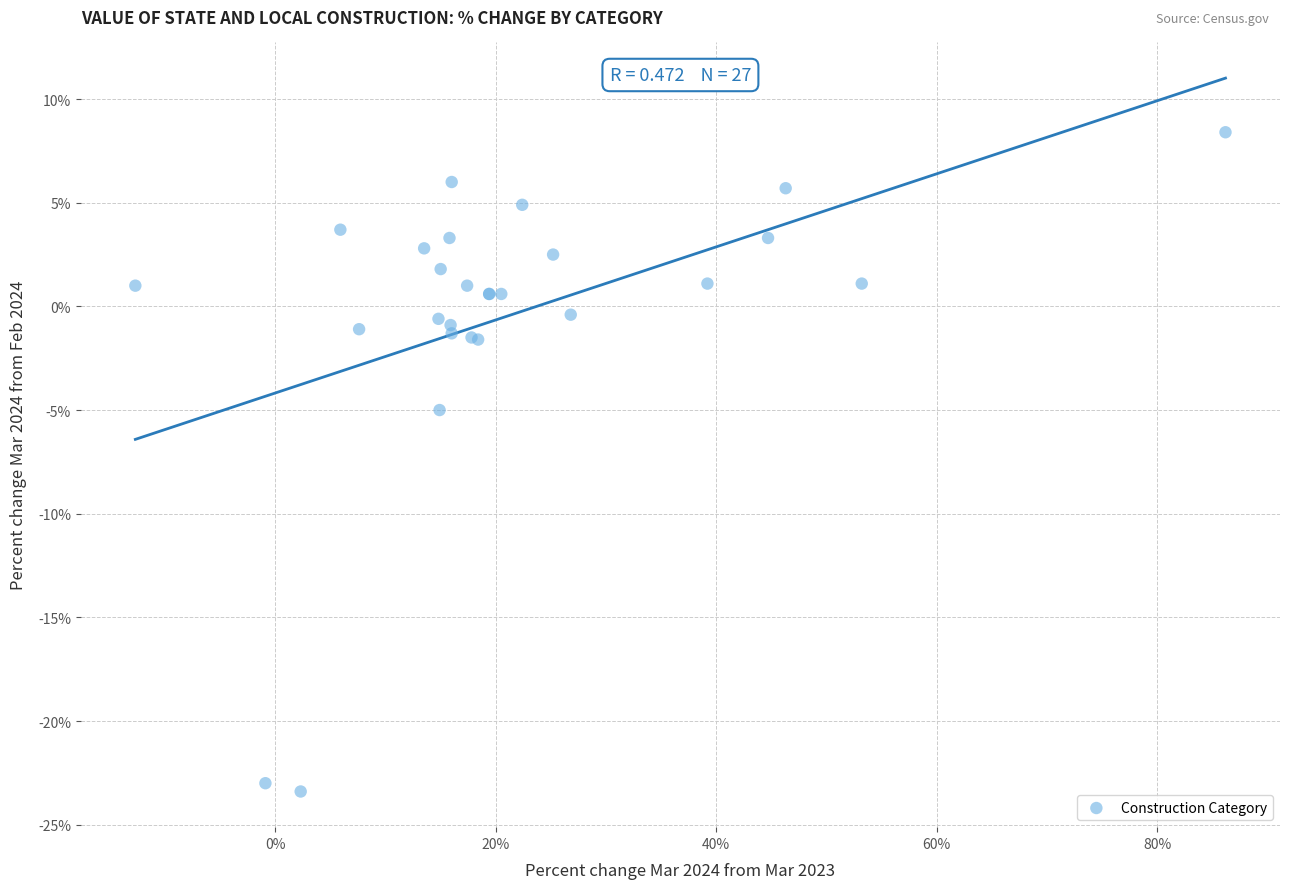

What Y value in the scatter plot is closest to -7?

-5.0